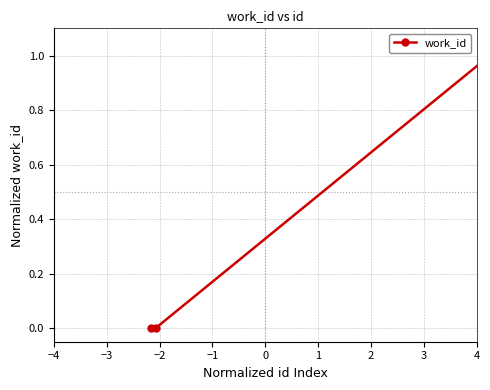

What is the sum of all values?

1.0